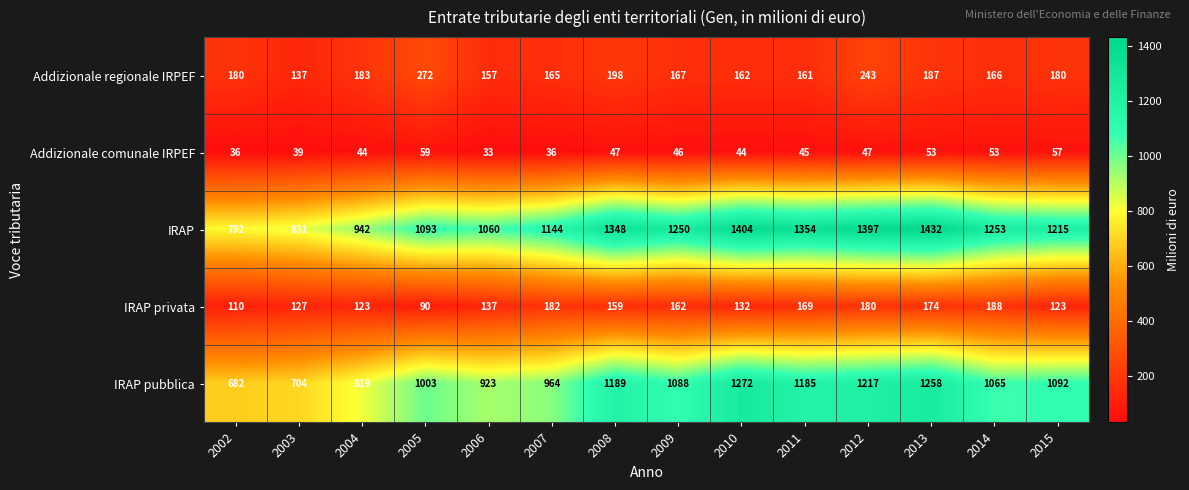

What is the spread (max minus min) of values at 2014?

1200